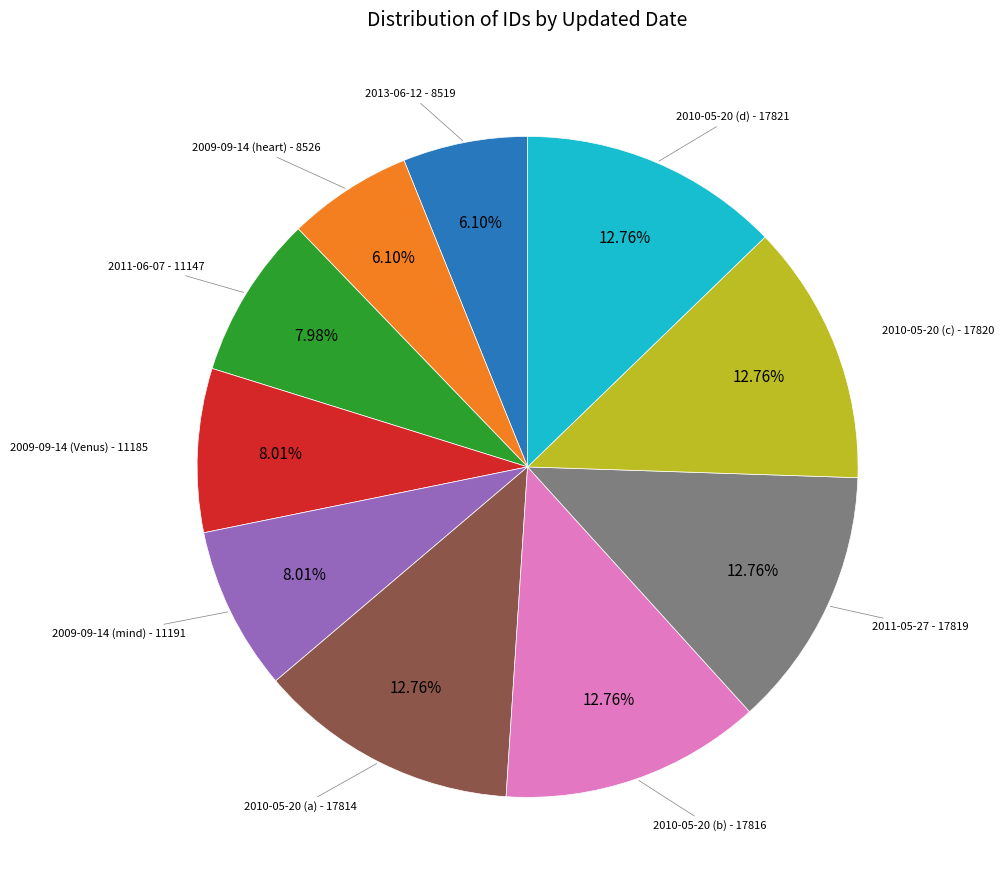

What percentage is the 2010-05-20 (b) slice, to the nearest percent?

13%